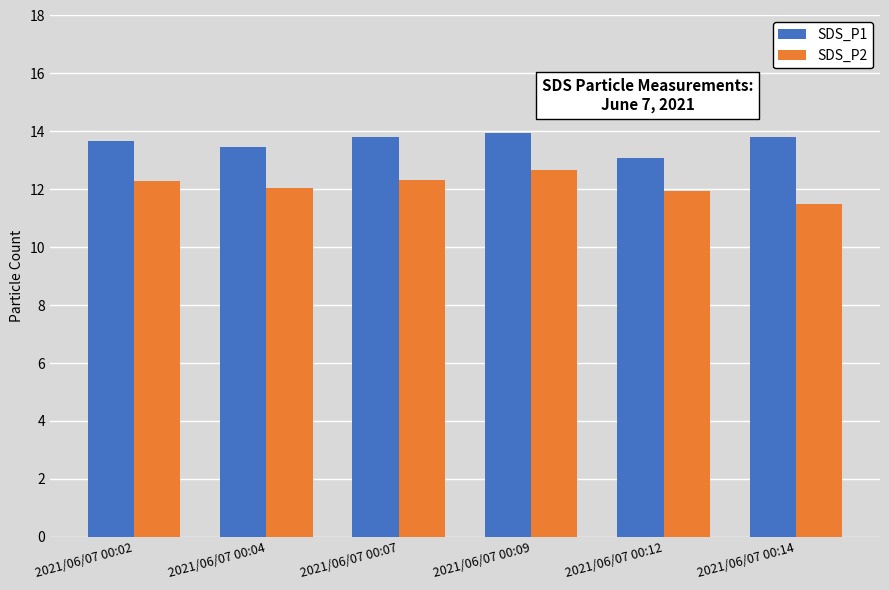

What is the sum of the SDS_P2 values at 2021/06/07 00:02 and 2021/06/07 00:12?

24.2